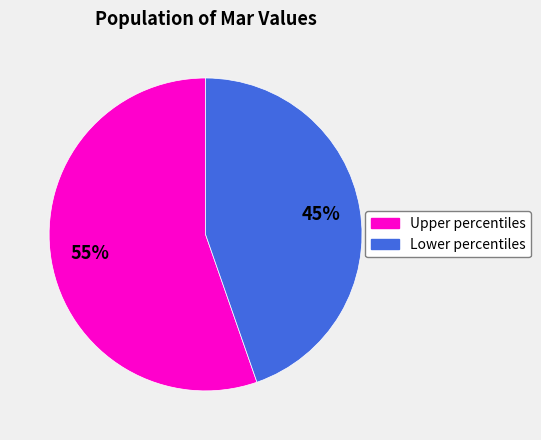

Which category has the smallest portion of the pie?

Lower percentiles